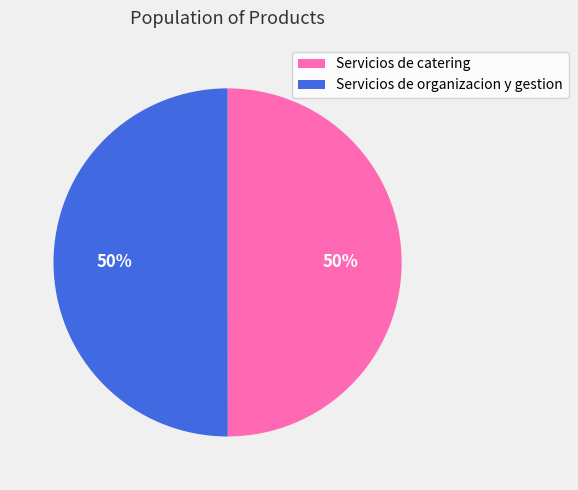

How many segments does this pie chart have?

2